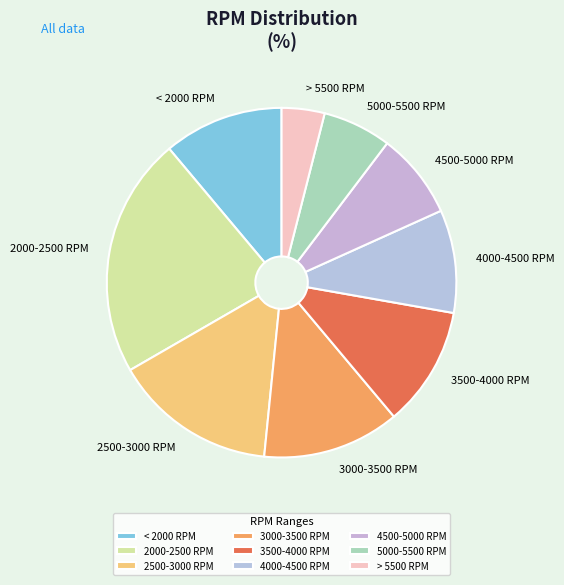

Is it true that > 5500 RPM is 4% of the pie?

True